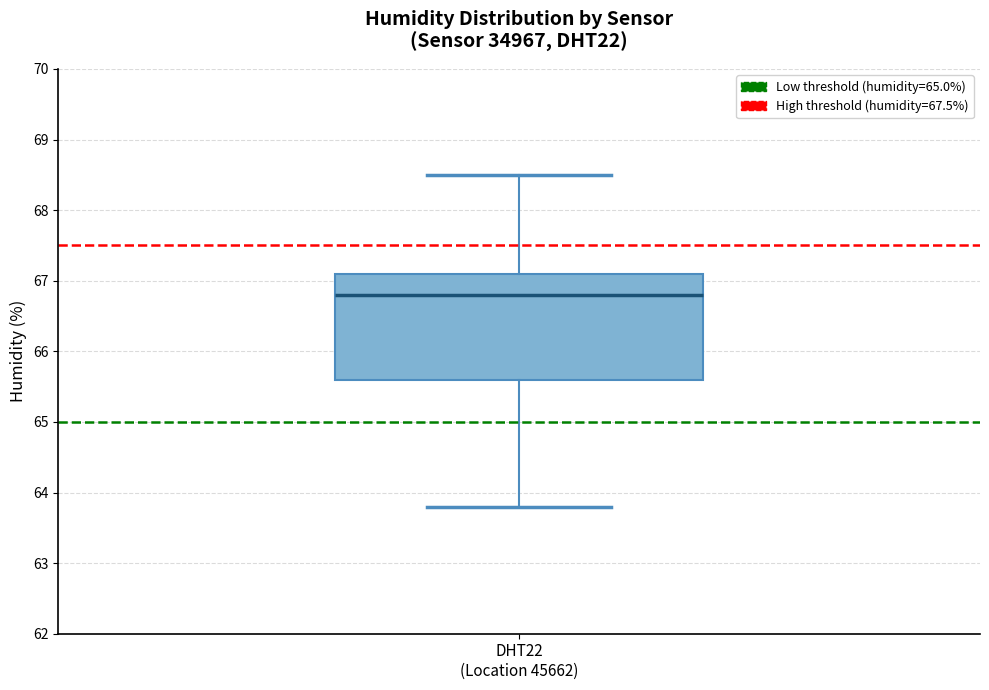

Transcribe this box plot: give where the median line is, the range the box spans, and where the two whiskers end, as read against the y-axis. The values are not printed on the chart, so give them approximately, as read against the axis.

median 66.8, box 65.6 to 67.1, whiskers 63.8 to 68.5